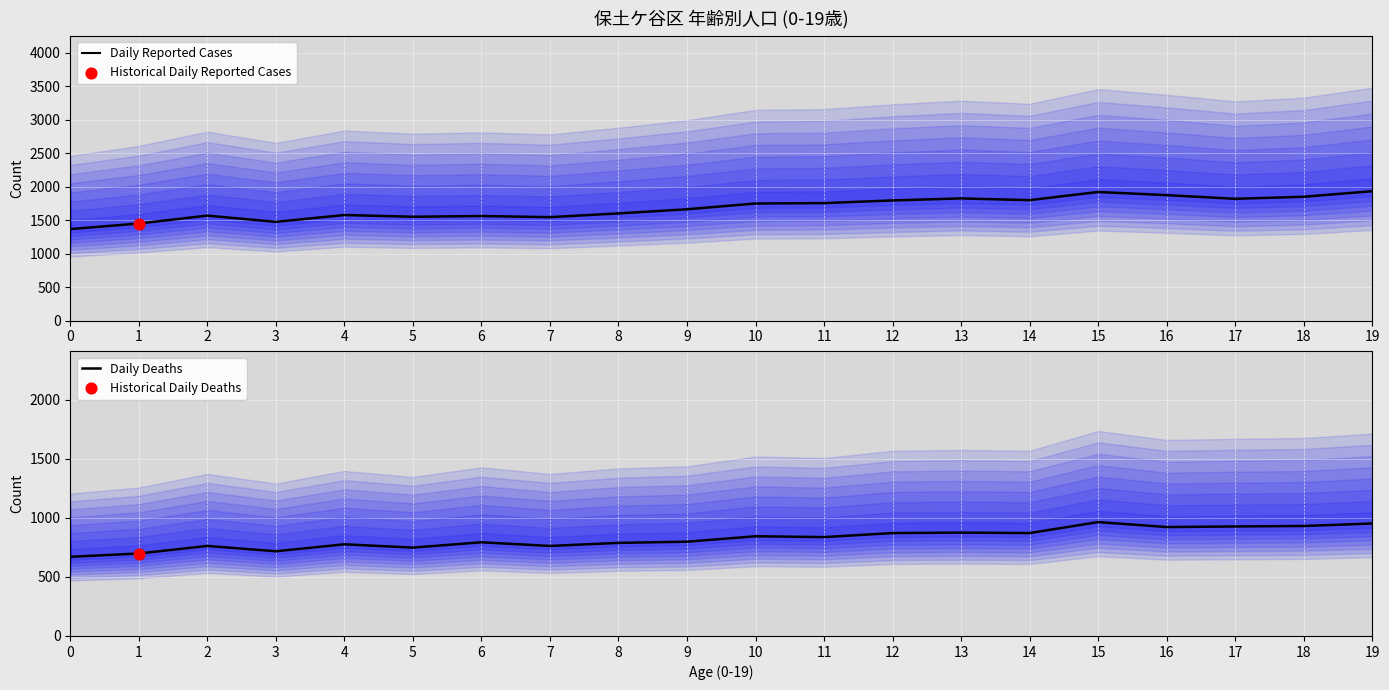

At which category is the sum across all series the highest?

15